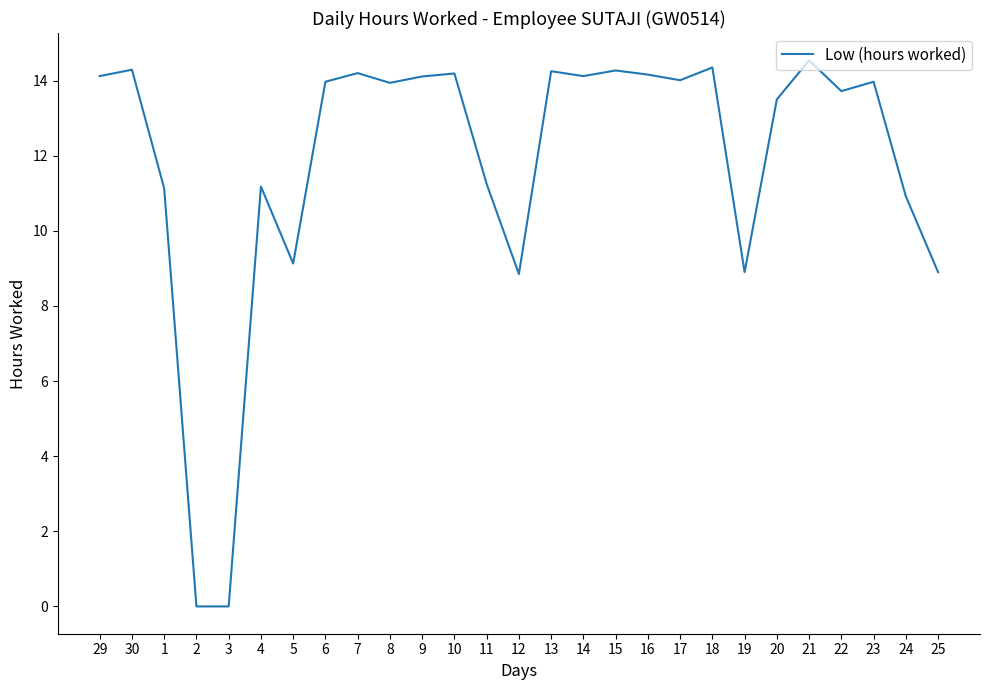

Is it true that the value at 6 is 19.3?

False